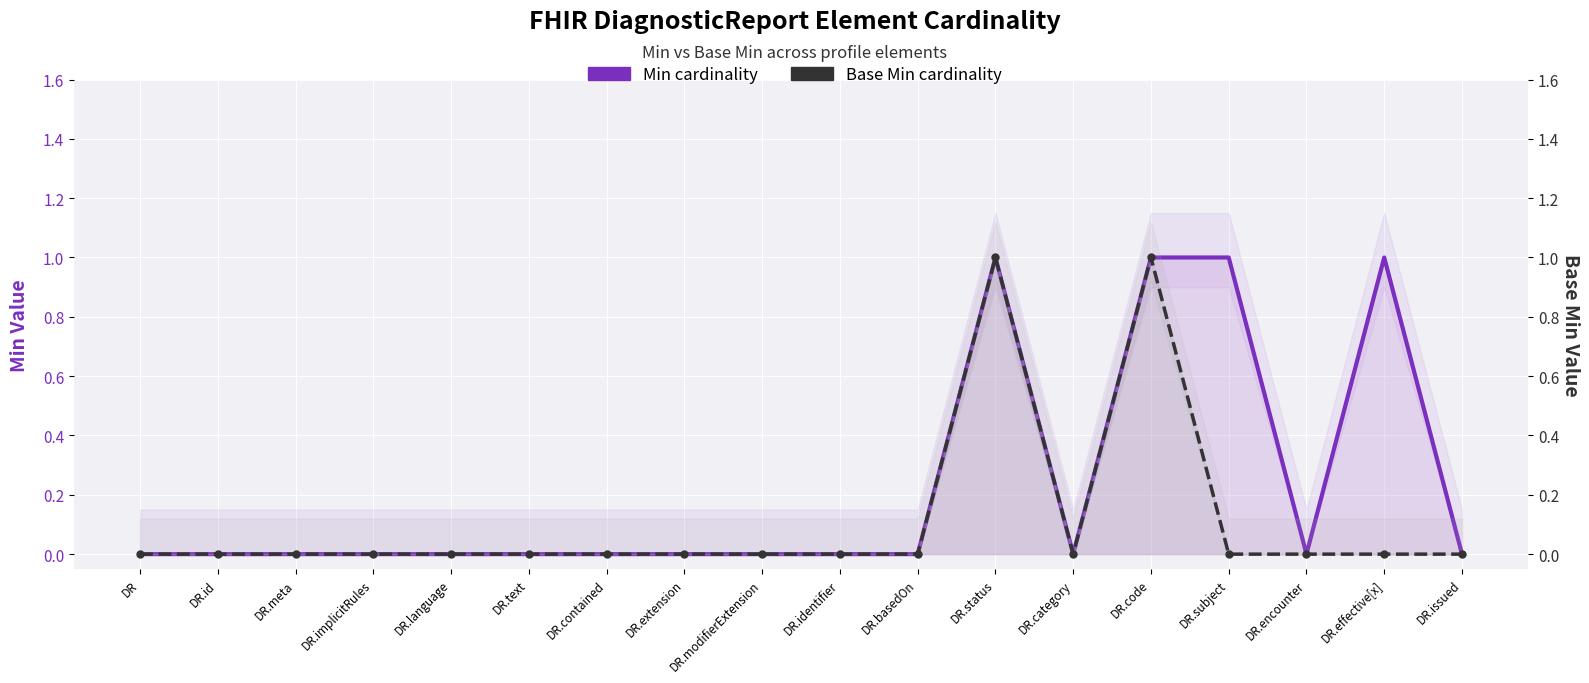

What is the label of the 18th point from the right?

DR